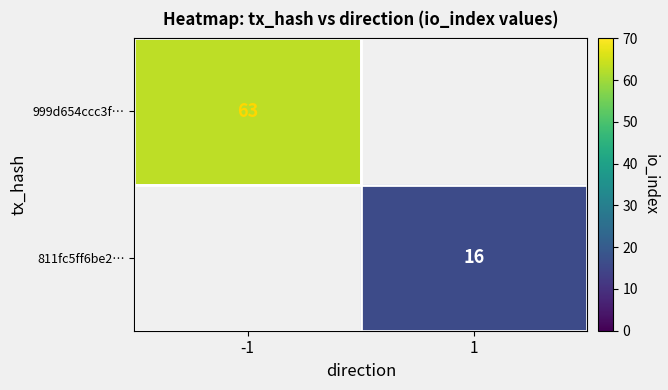

The value of 811fc5ff6be2… at 1 is 3.7. True or false?

False